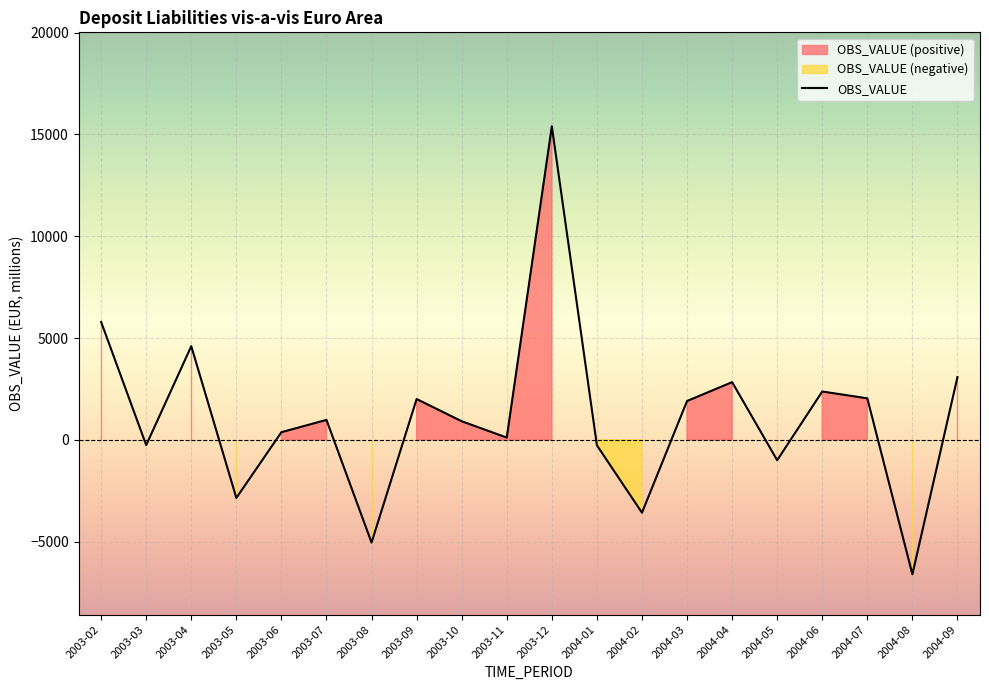

How many values are above zero?

13